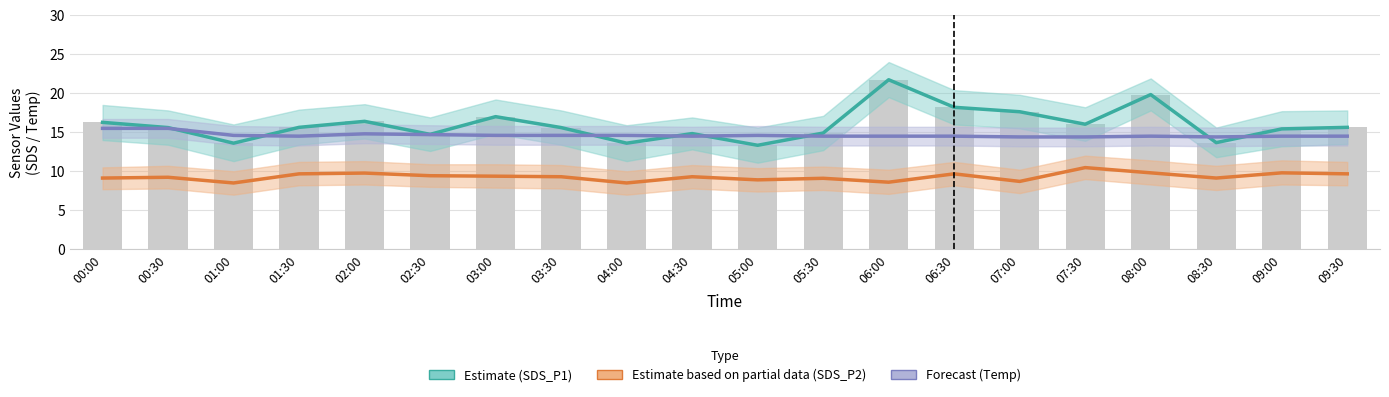

The value of SDS_P1 at 07:00 is 28.8. True or false?

False